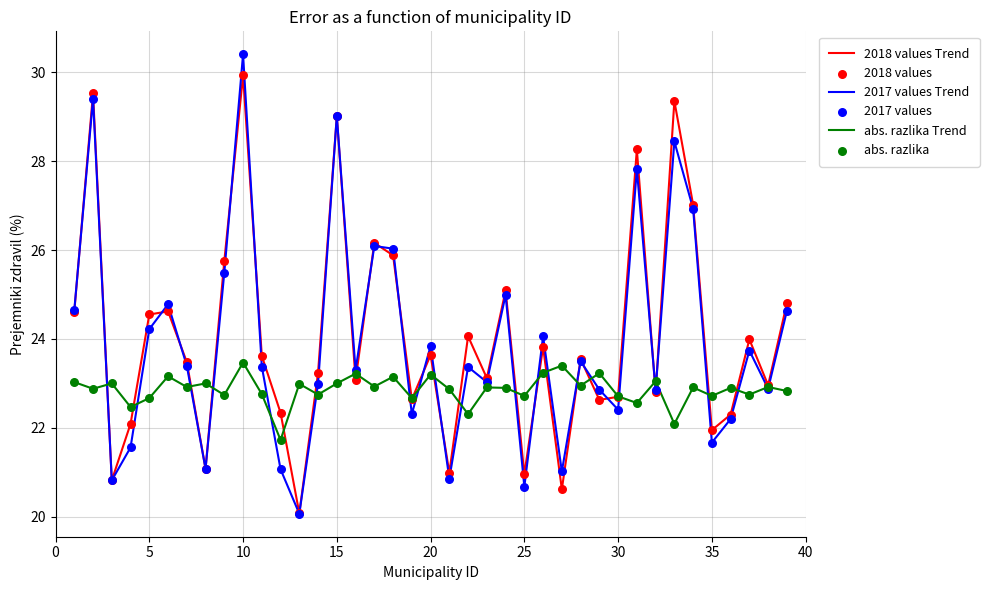

List the series in order of their peak value, lowest first.

abs. razlika Trend, 2018 values Trend, 2017 values Trend